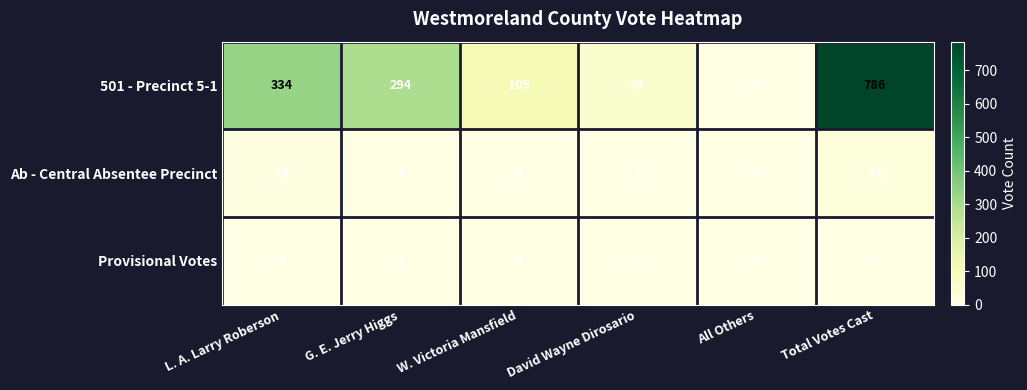

The value of 501 - Precinct 5-1 at David Wayne Dirosario is 53. True or false?

True